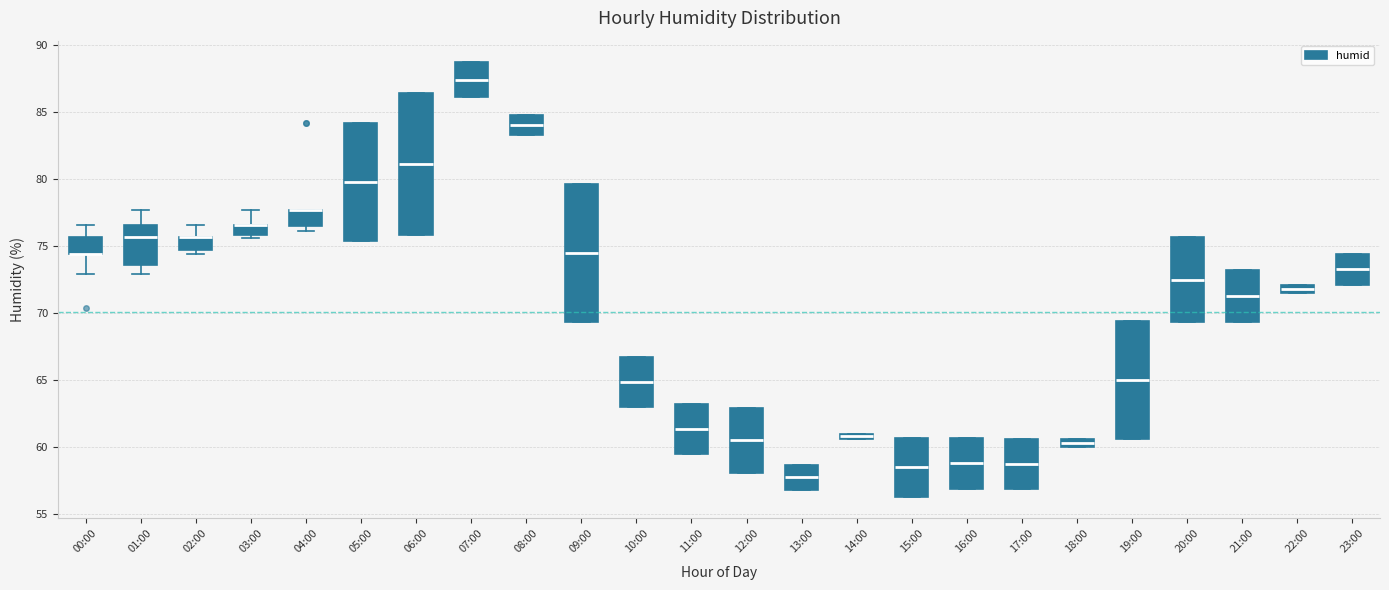

Where is the lower edge of the box for 05:00 on the y-axis? The values are not printed on the chart, so give them approximately, as read against the axis.

75.5